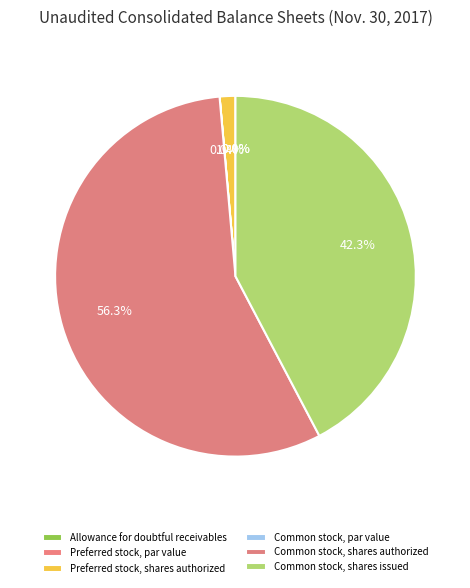

What is the smallest slice in the pie chart?

Common stock, par value